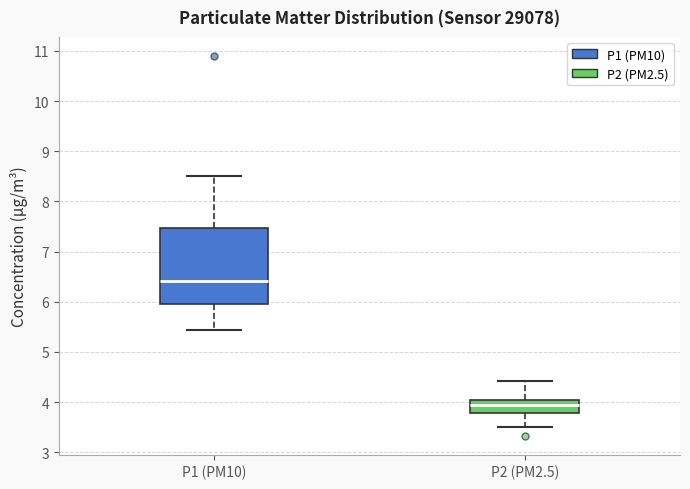

Reading left to right, read every box against the y-axis: the position of its median line, the range the box covers, and the ends of its whiskers. The values are not printed on the chart, so give them approximately, as read against the axis.

P1 (PM10): median 6.4, box 6.0 to 7.5, whiskers 5.4 to 8.5
P2 (PM2.5): median 3.9, box 3.8 to 4.1, whiskers 3.5 to 4.4